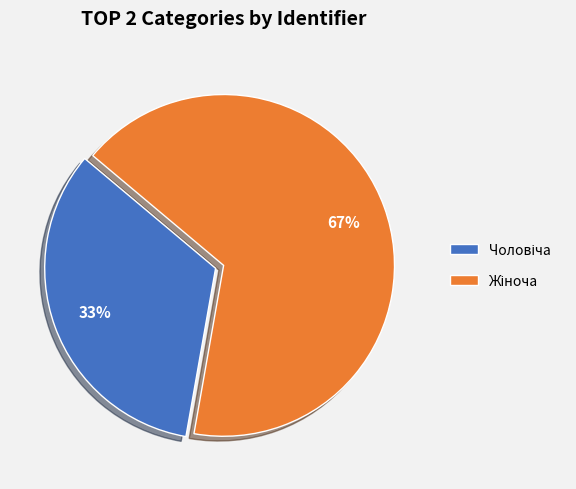

To the nearest percent, what is the average slice percentage?

50%